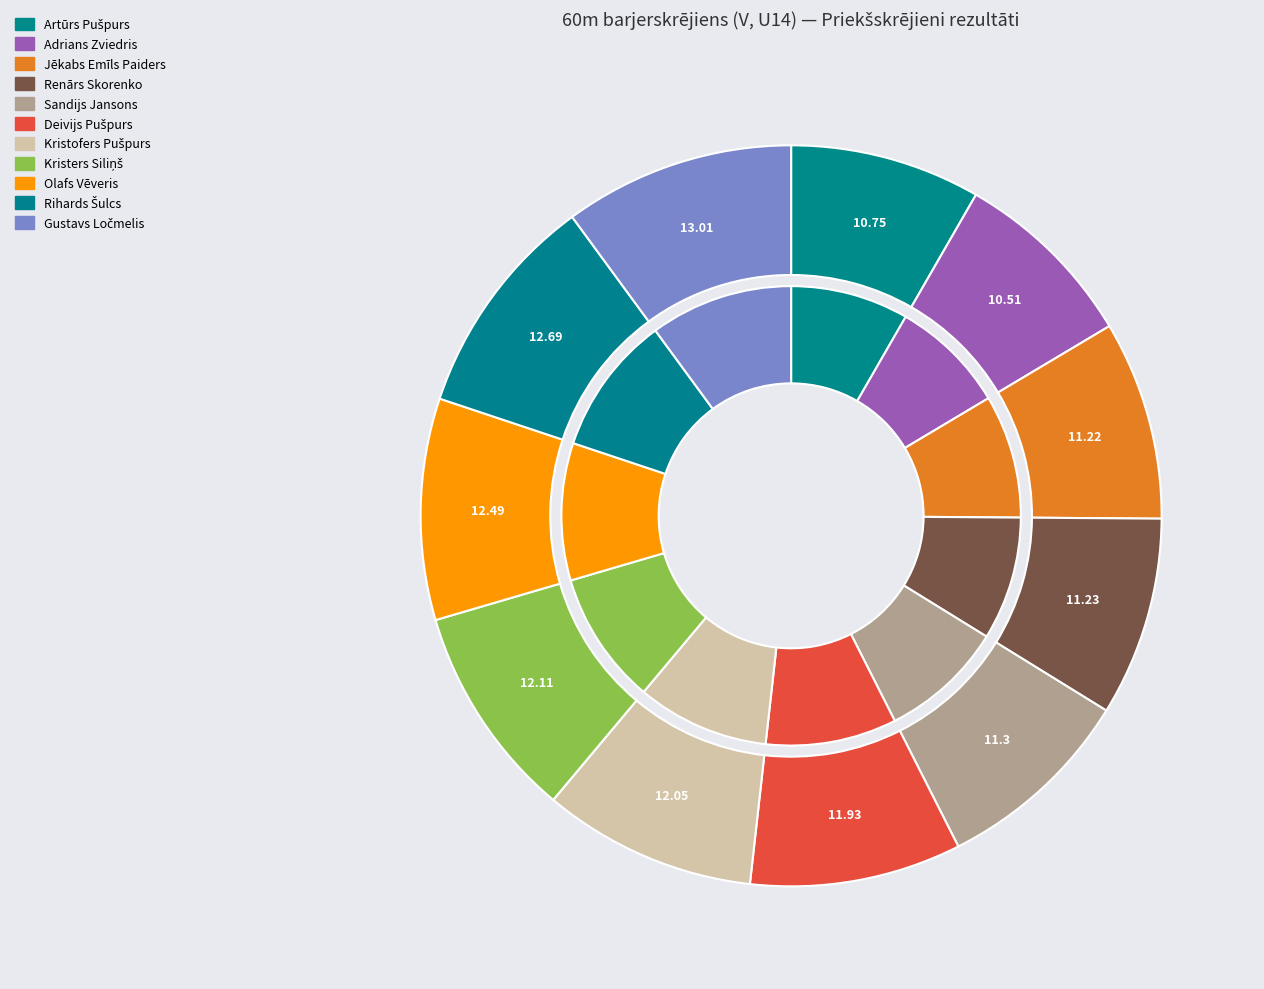

Is it true that Gustavs Ločmelis is 22% of the pie?

False